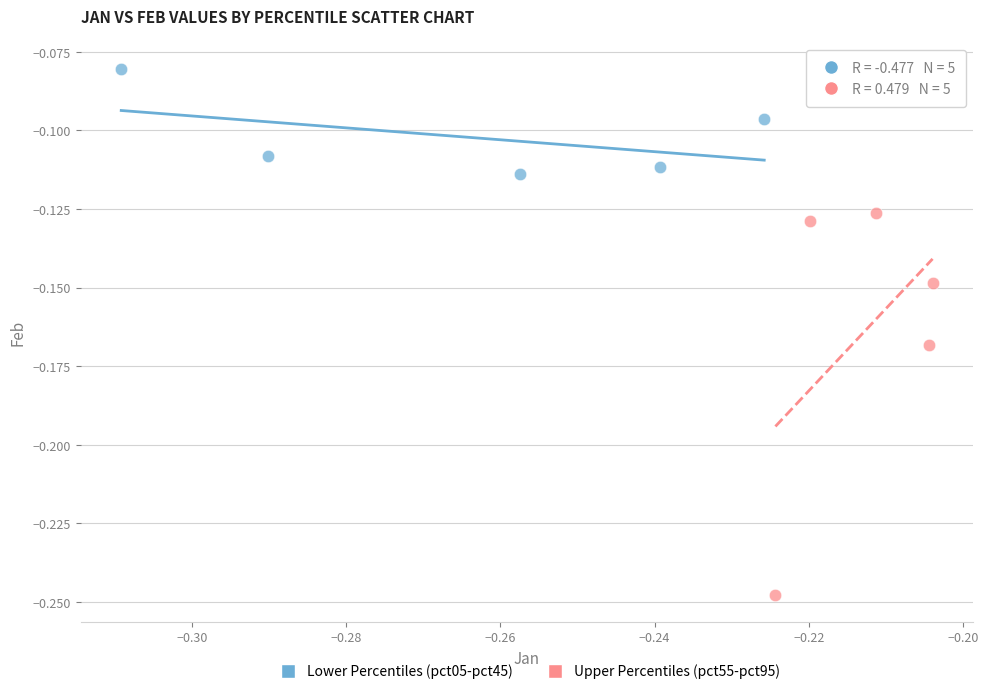

Which series reaches the maximum Y coordinate?

Lower Percentiles (pct05-pct45)